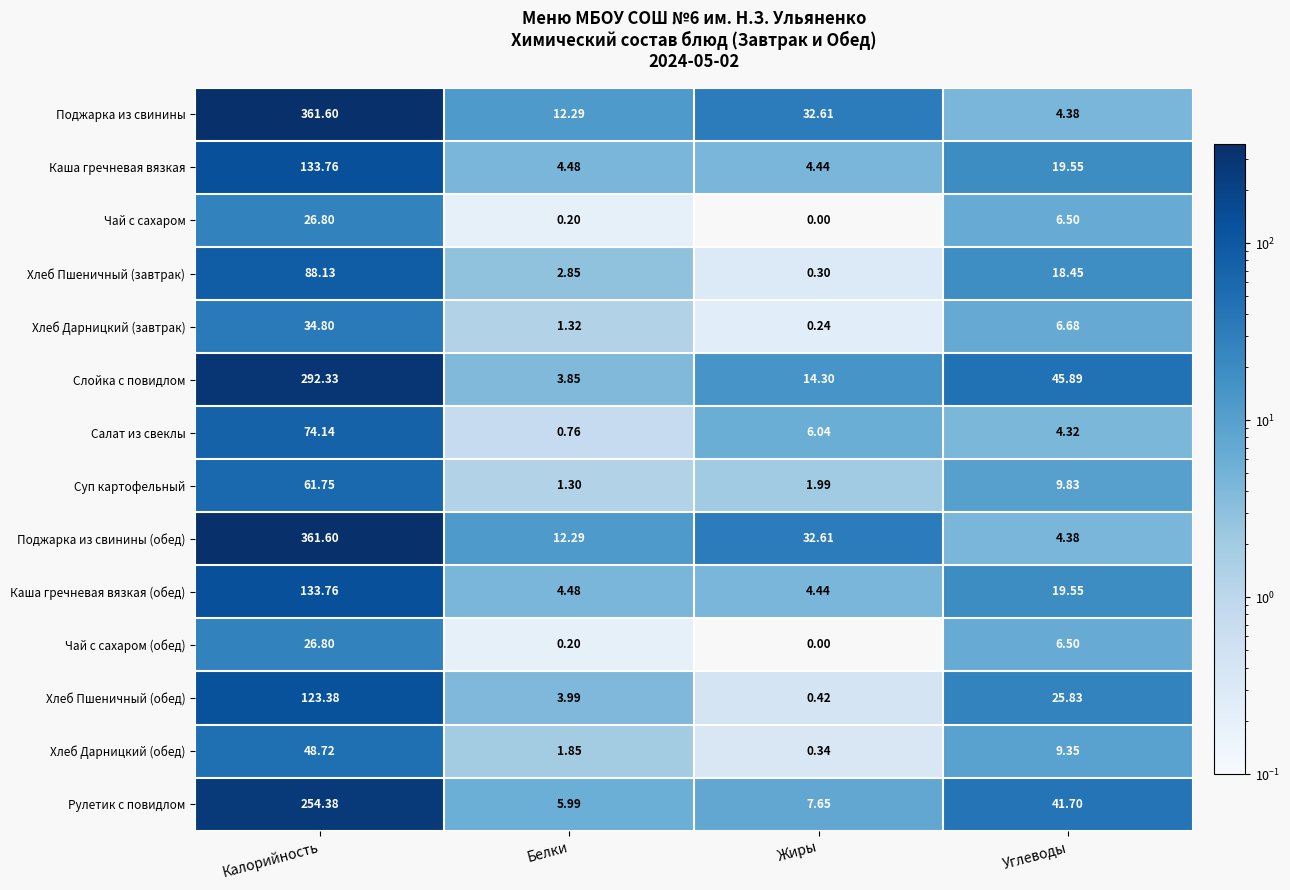

At which category is the sum across all series the highest?

Калорийность